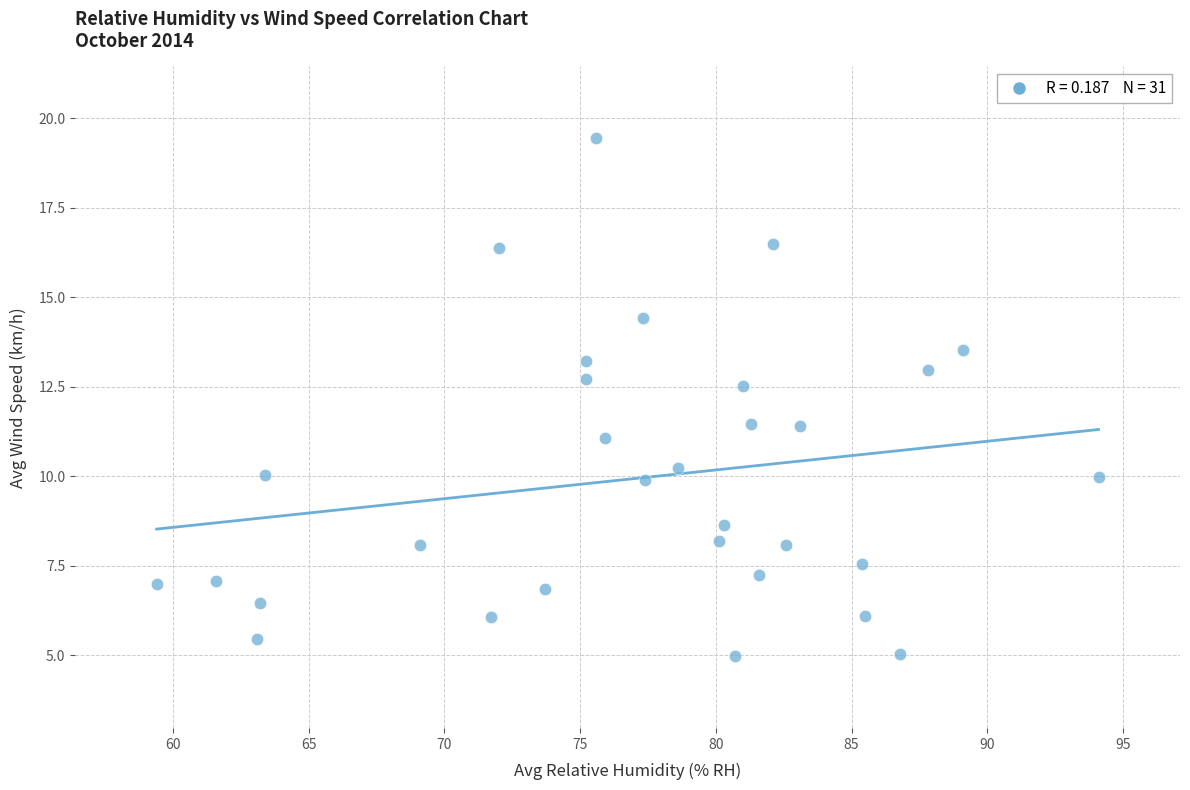

What is the range of Y values (max minus min)?

14.5